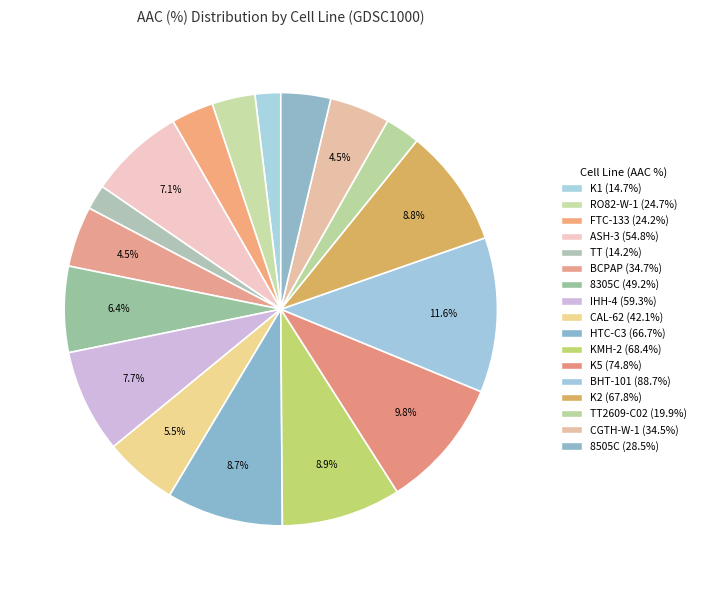

How many segments does this pie chart have?

17